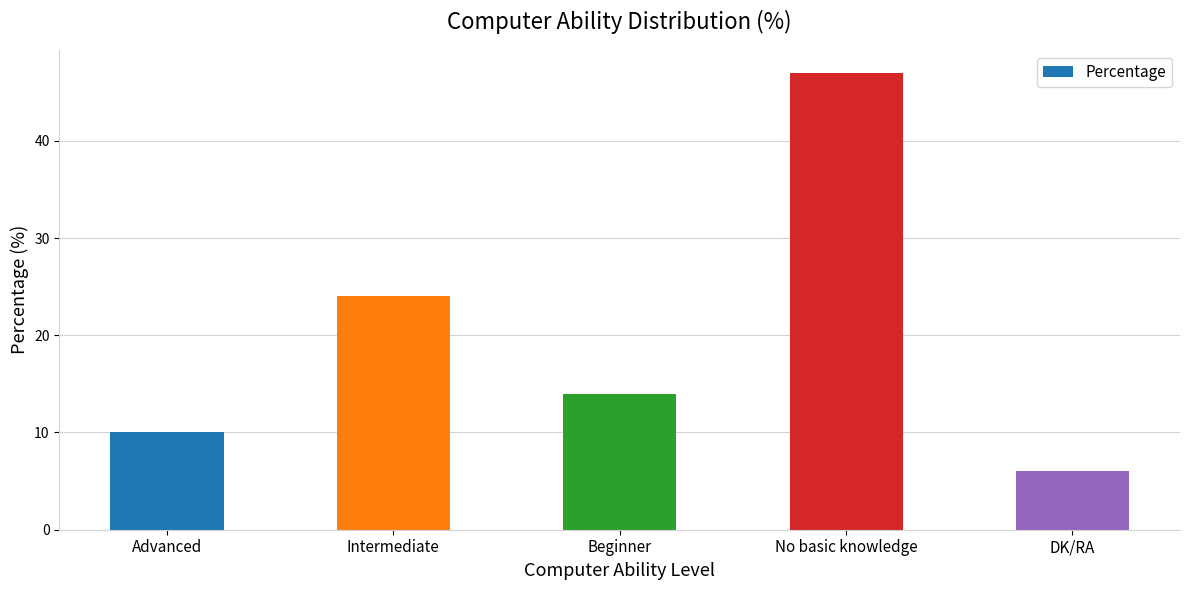

What is the change in value from Advanced to DK/RA?

-4